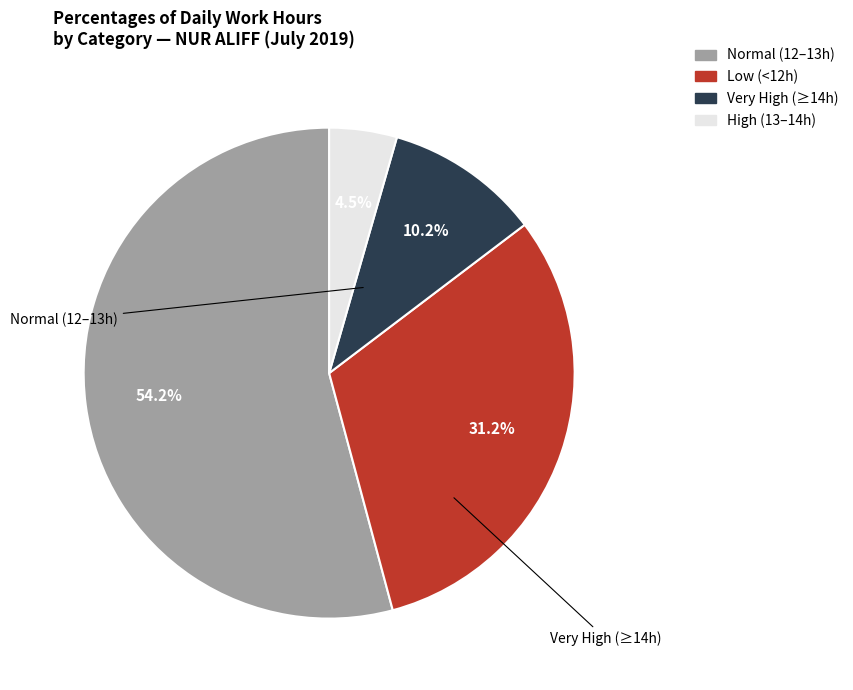

Is there a majority slice in this chart?

Yes